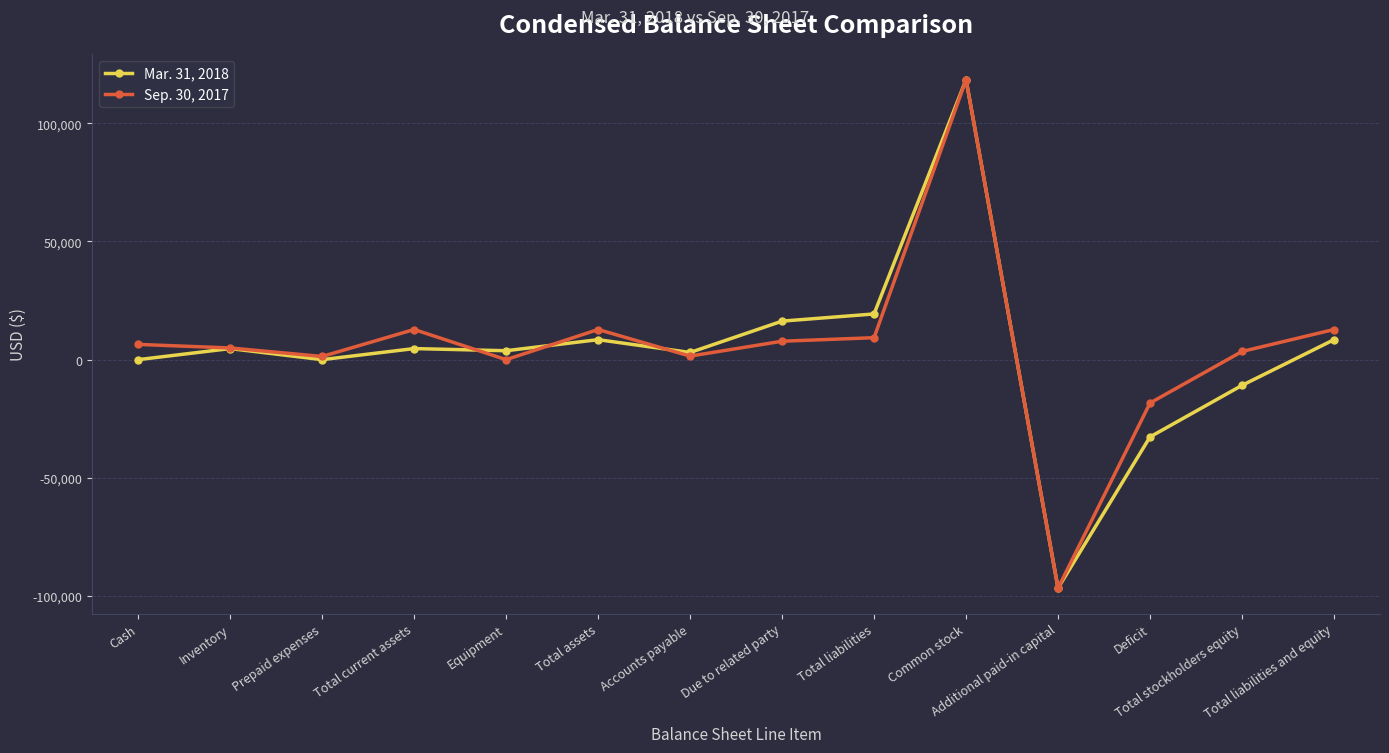

True or false: Mar. 31, 2018 has more than 2 interior local peaks.

True